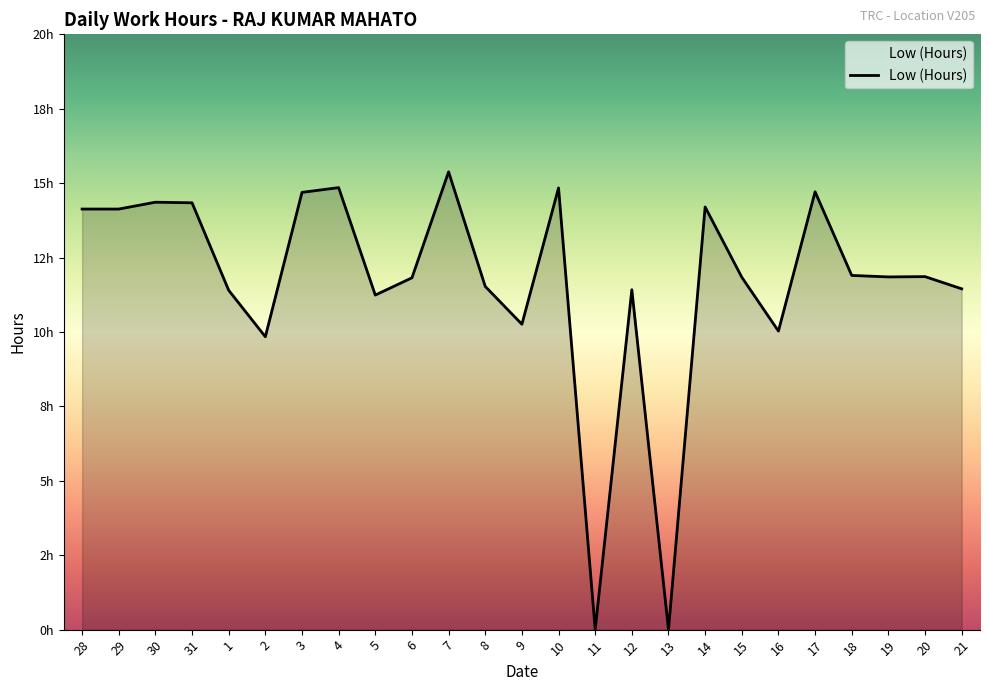

Does the chart display data point markers on the line(s)?

No